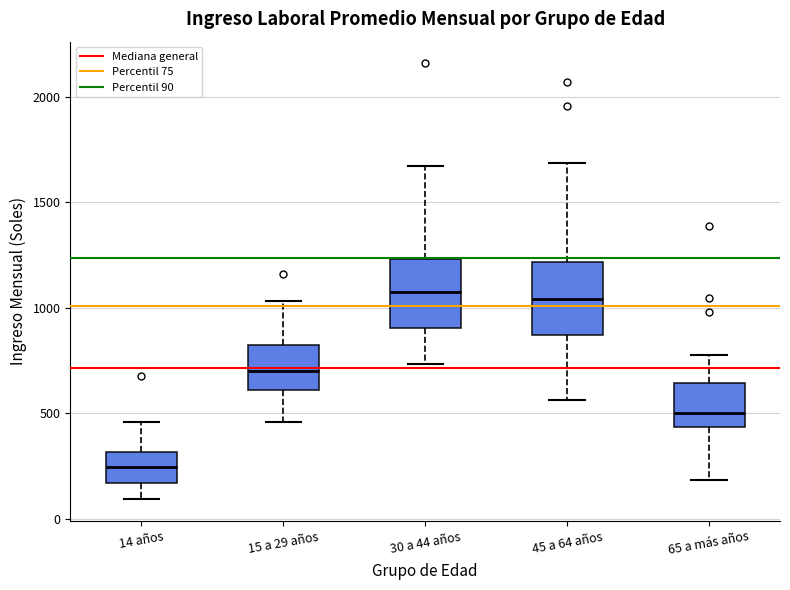

Where does the upper whisker of the box for 15 a 29 años end on the y-axis? The values are not printed on the chart, so give them approximately, as read against the axis.

1050